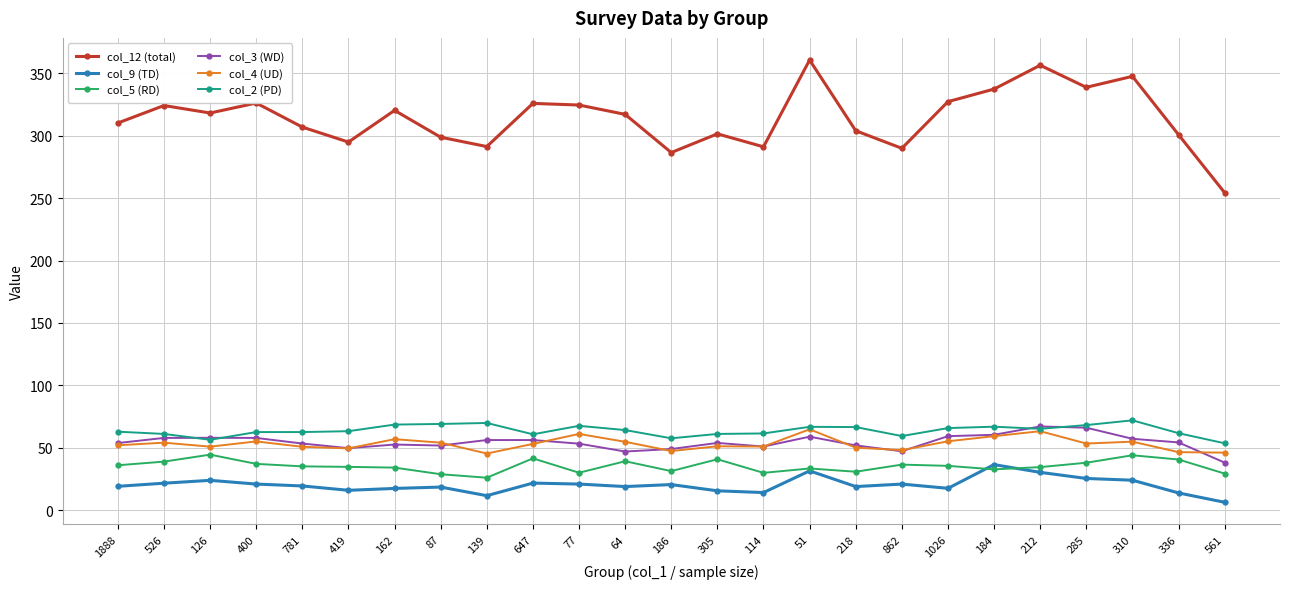

Which series has the largest range (max minus min)?

col_12 (total)